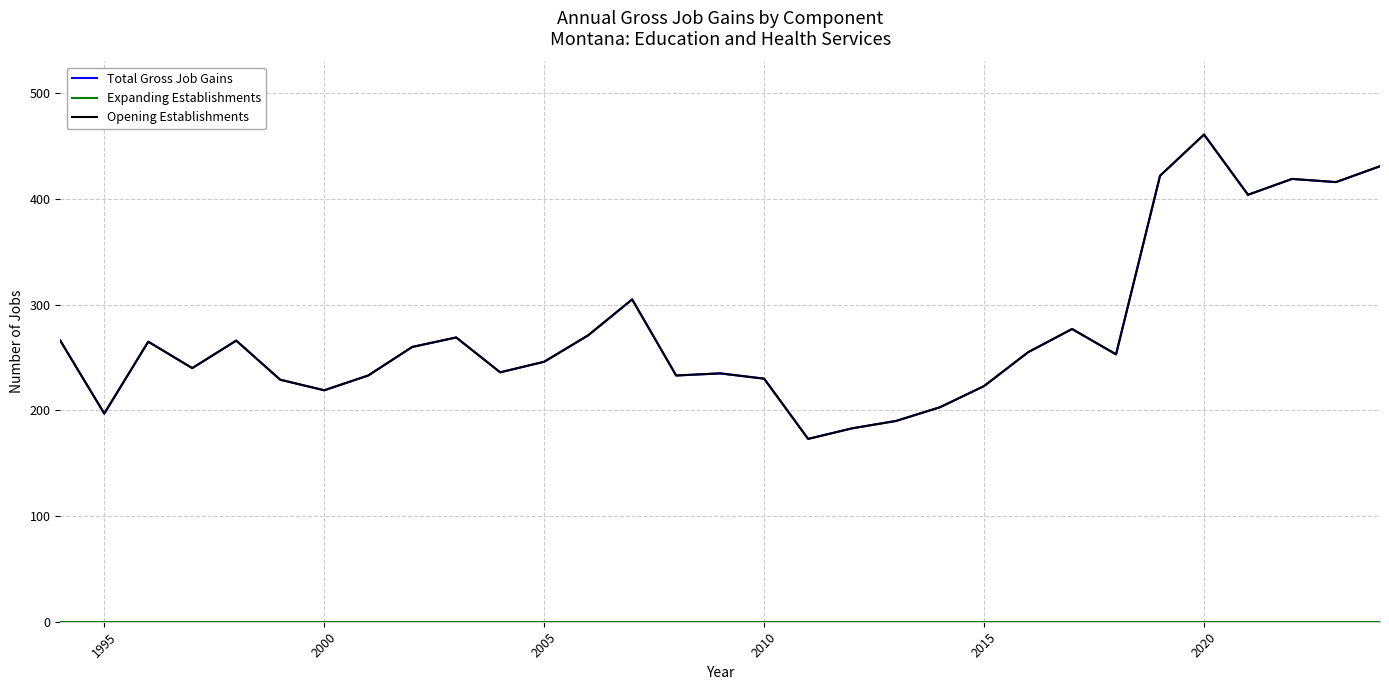

Does the chart have visible grid lines?

Yes